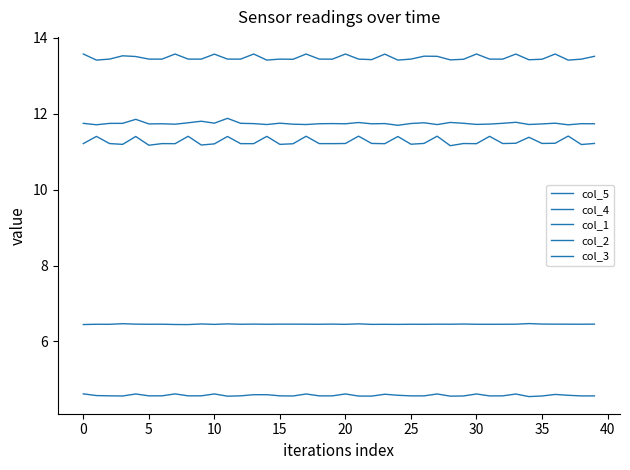

How many lines are shown in the chart?

5